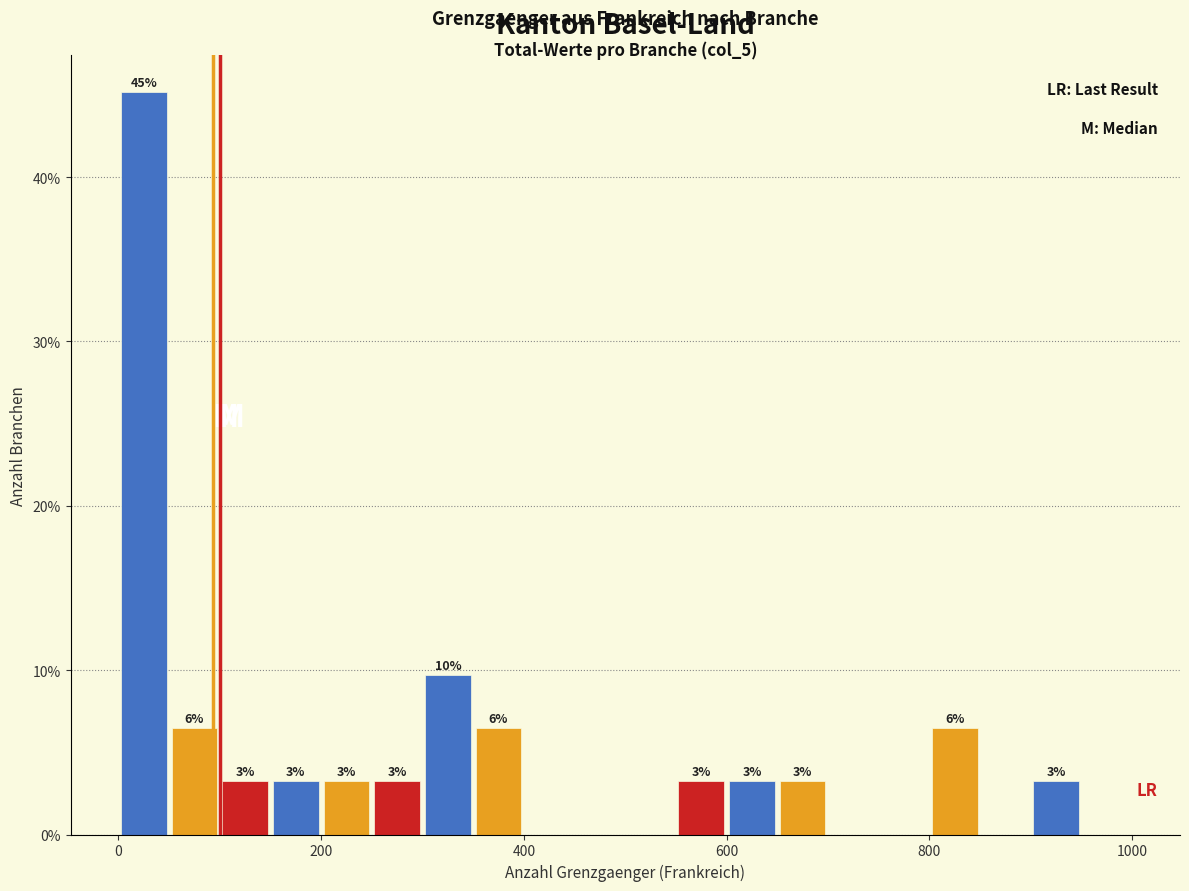

Read against the x-axis, roughly where is the centre of the tallest bar?

20